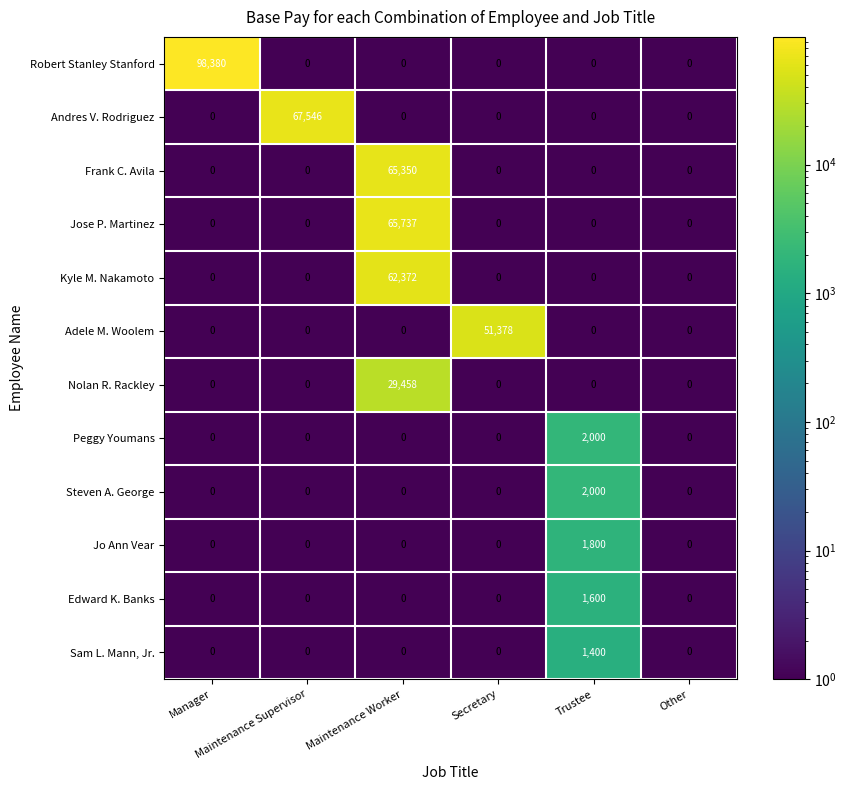

What is the average value of the Jo Ann Vear series?

300